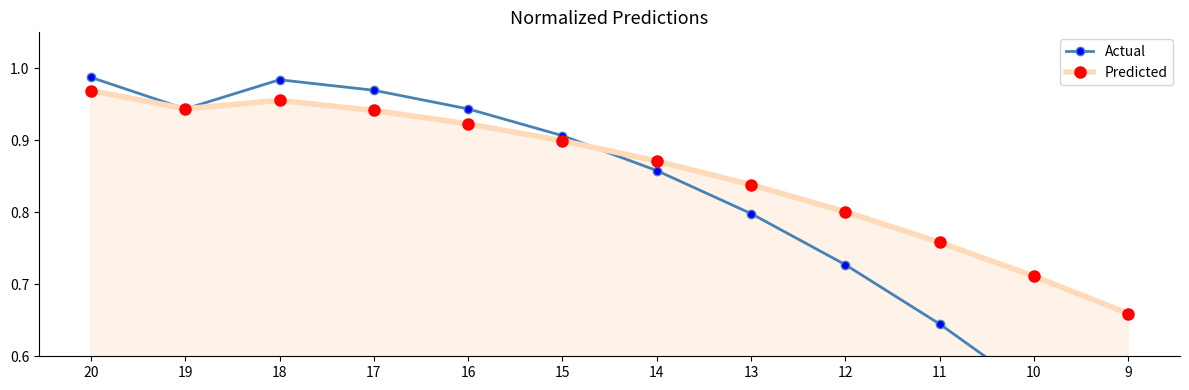

Which category has the lowest value across all series?

9